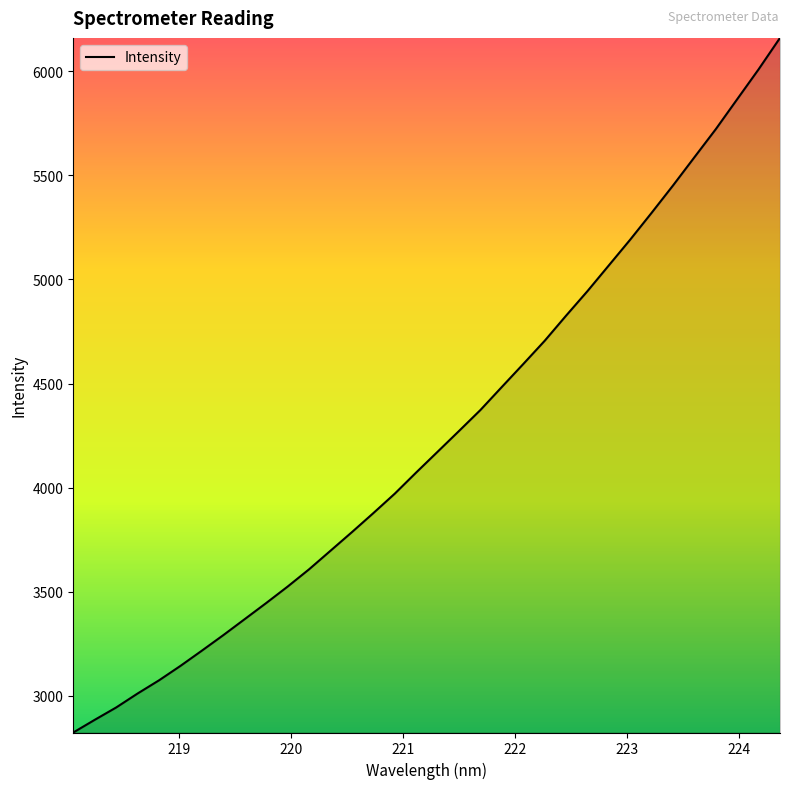

What is the minimum value shown in the chart?

2824.2